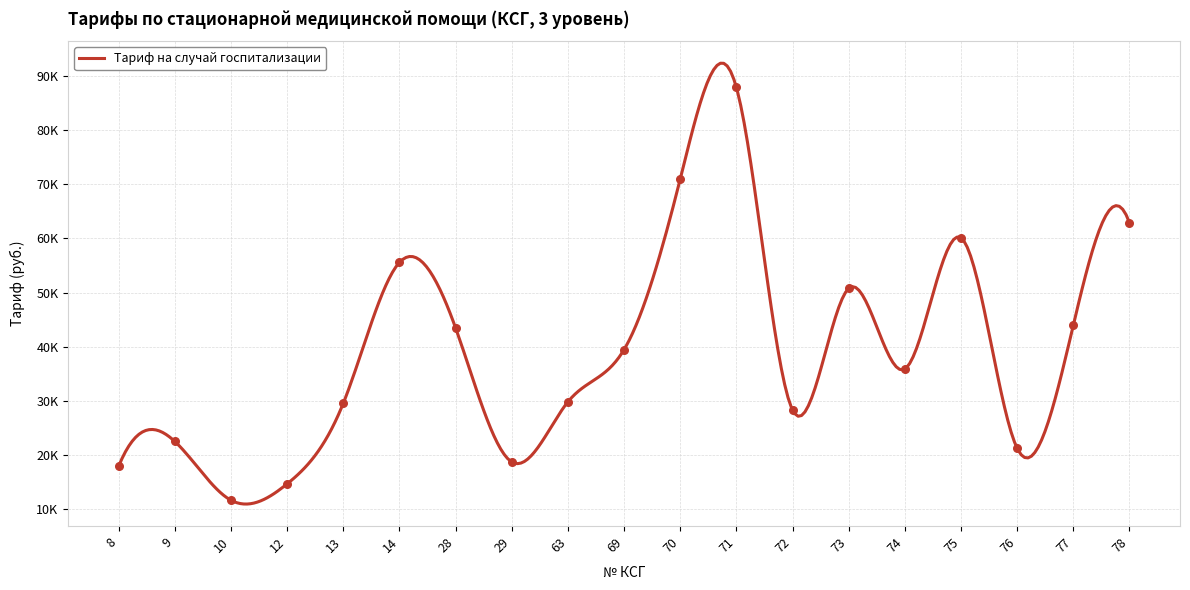

Between 78 and 13, which is larger?

78